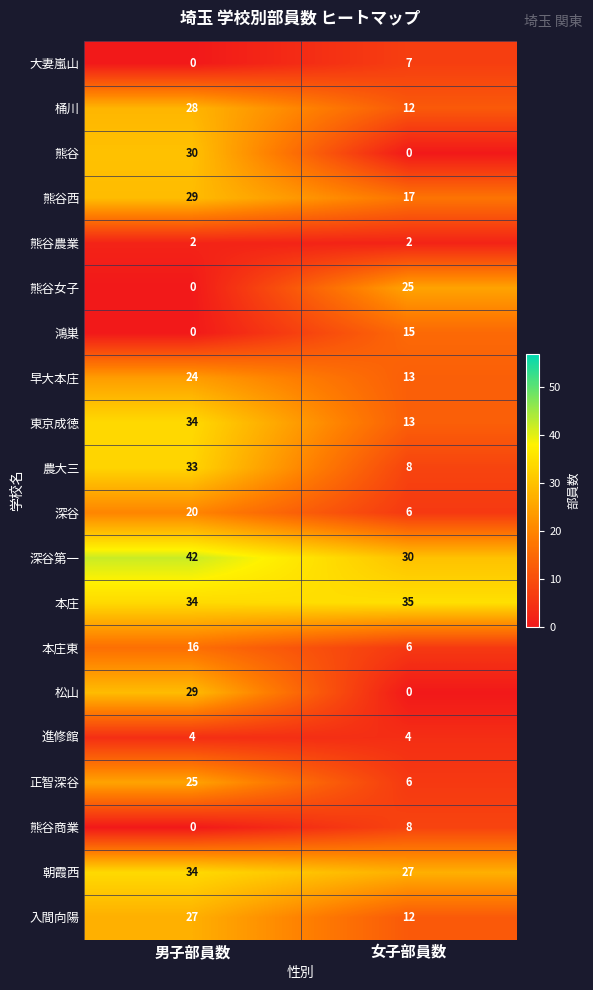

What is the average value of the 熊谷商業 series?

4